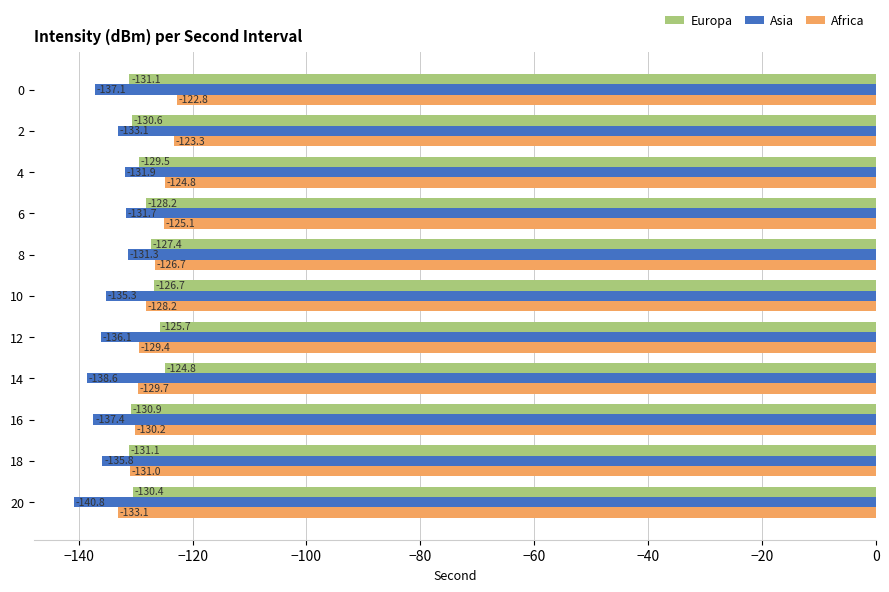

The value of Asia at 8 is -131.3. True or false?

True